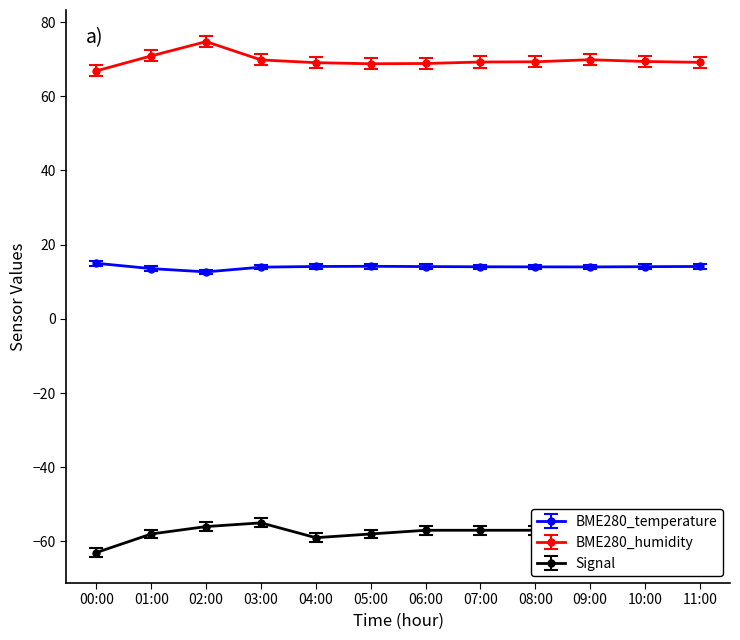

What are all the series names shown in the legend?

BME280_temperature, BME280_humidity, Signal